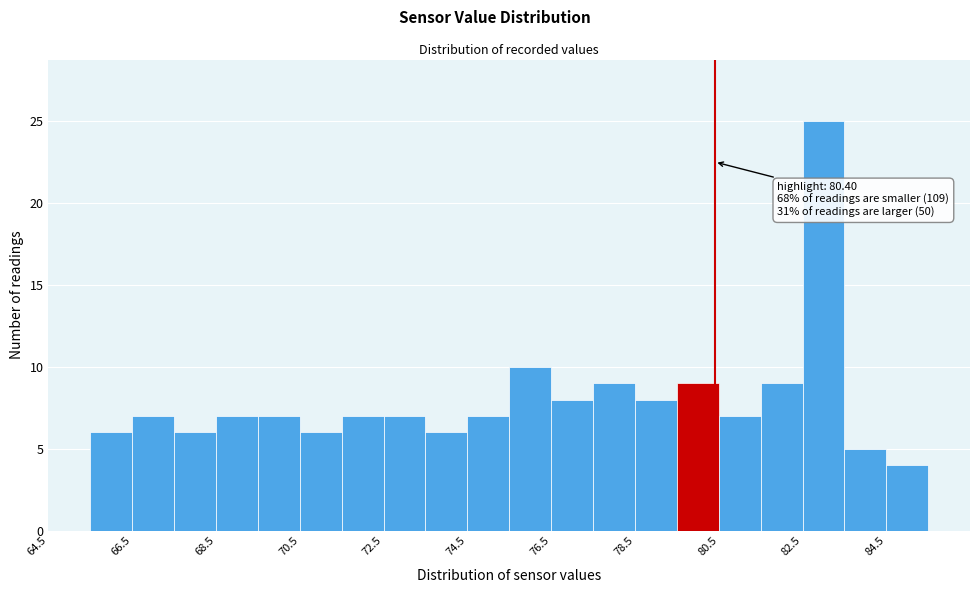

Which range on the x-axis has the tallest bar?

82.5 to 83.5